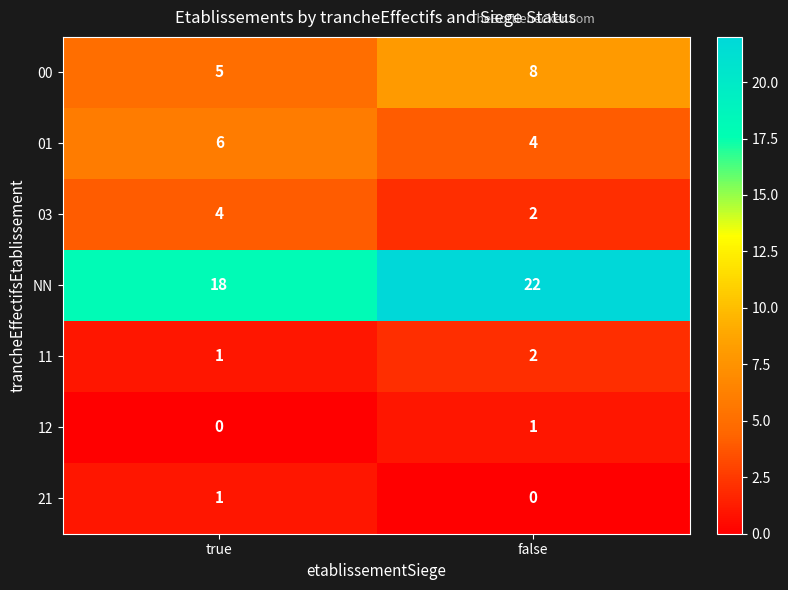

What is the sum of all 00 values?

13